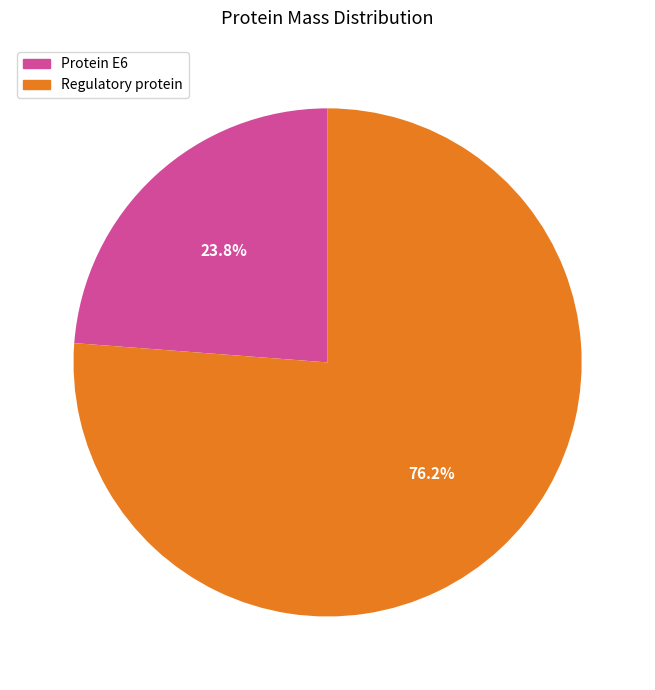

Which has a higher value, Regulatory protein or Protein E6?

Regulatory protein